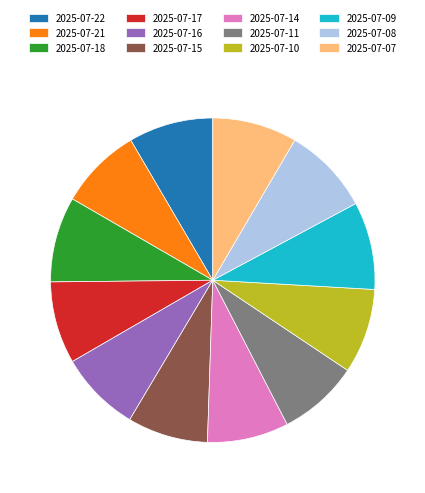

Is there any slice that represents more than half of the pie?

No